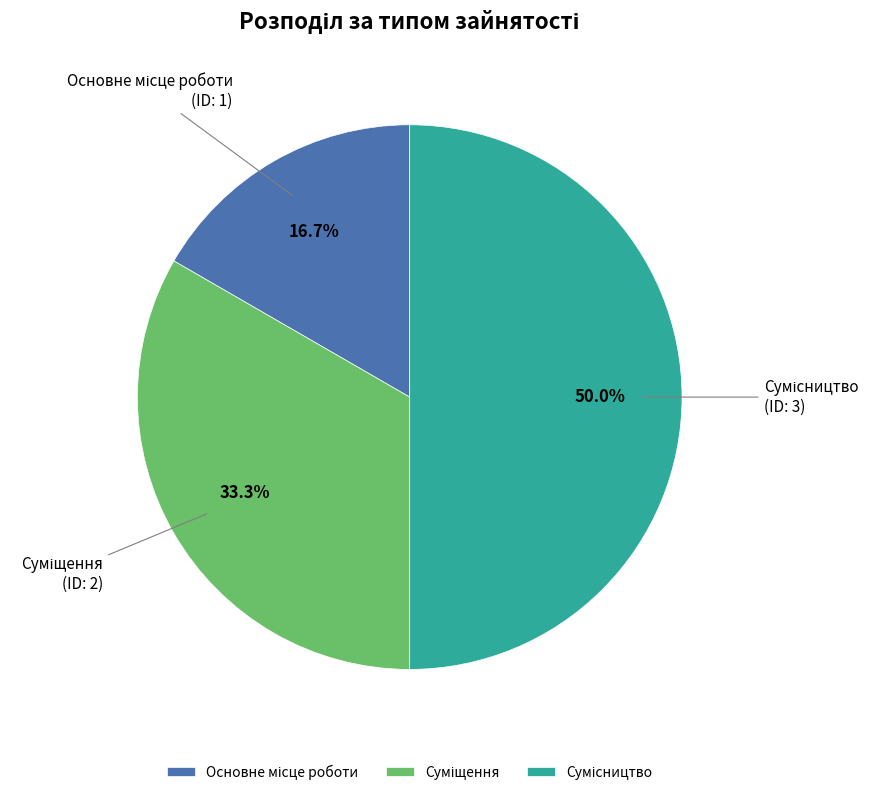

How many slices are in this pie chart?

3